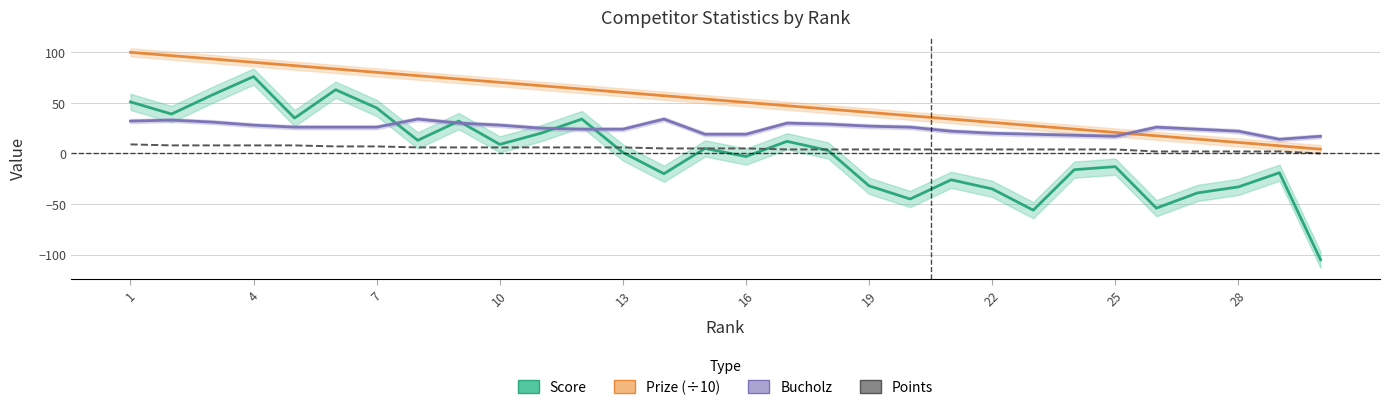

What is the minimum value for Bucholz?

14.0